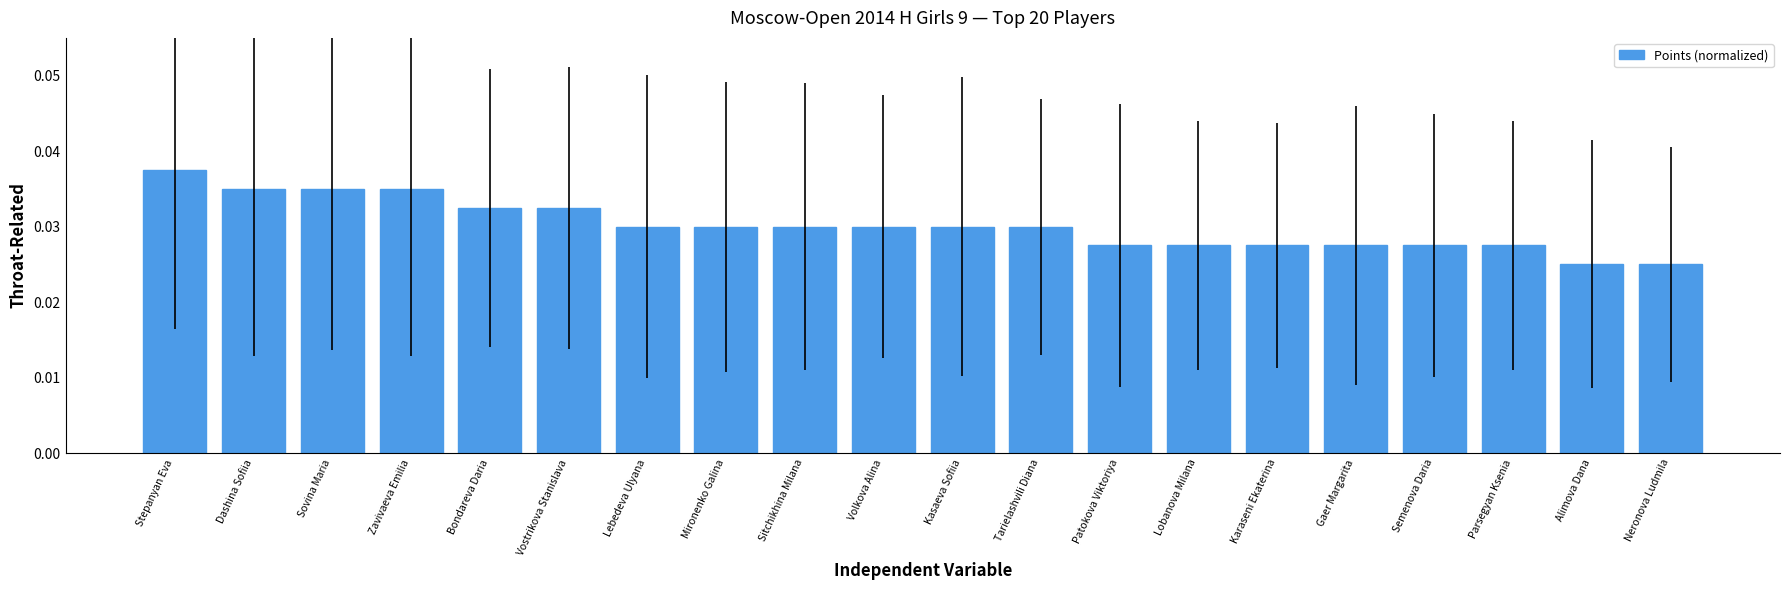

What is the sum of all values?

0.6